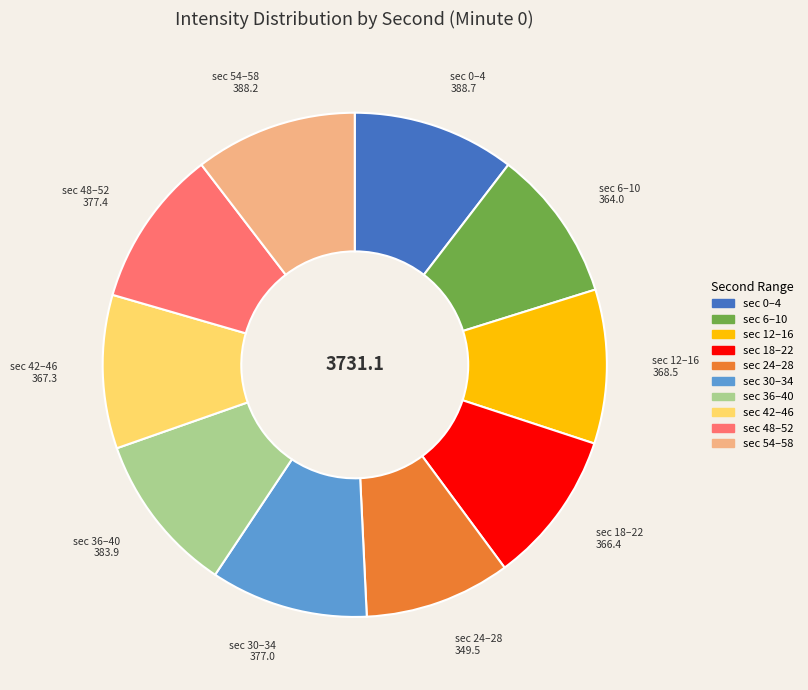

Does any single category account for the majority?

No